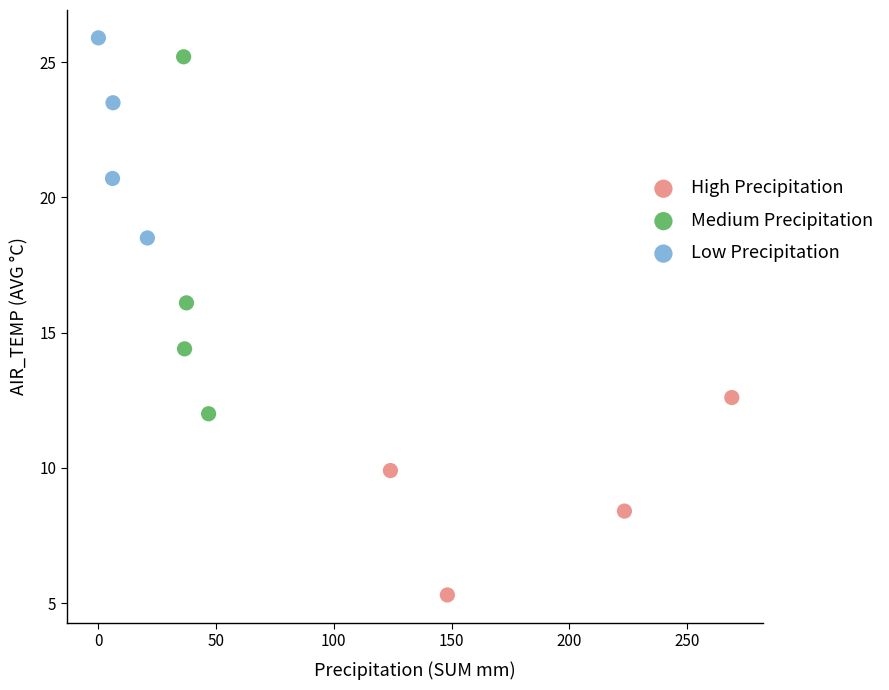

Which series contains the lowest Y value?

High Precipitation